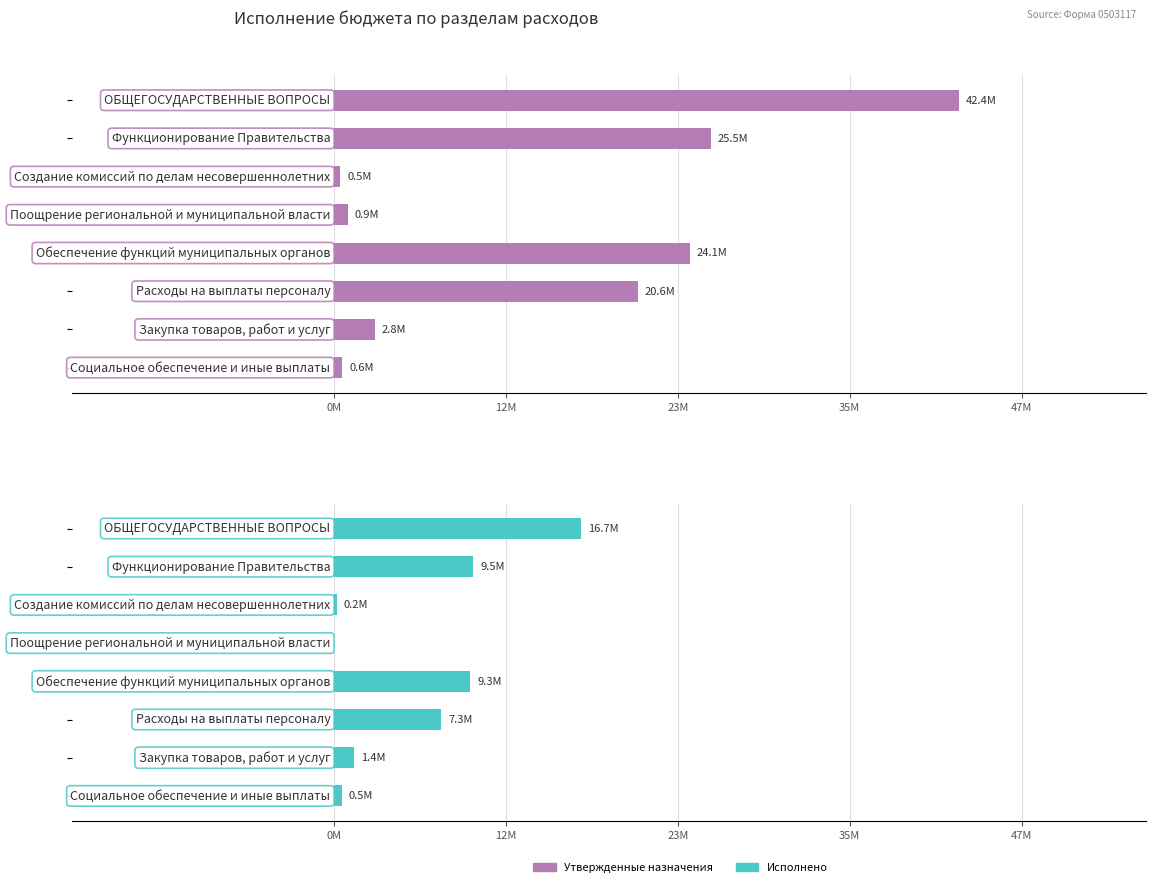

Reading left to right, what are all the values shown in this chart?

Утвержденные бюджетные назначения: 42394578.6	25536862.1	452000.0	936860.0	24147402.1	20619310.3	2799502.1	563589.7
Исполнено: 16738907.5	9463075.2	211480.2	0.0	9250995.0	7280234.7	1369345.6	541208.5